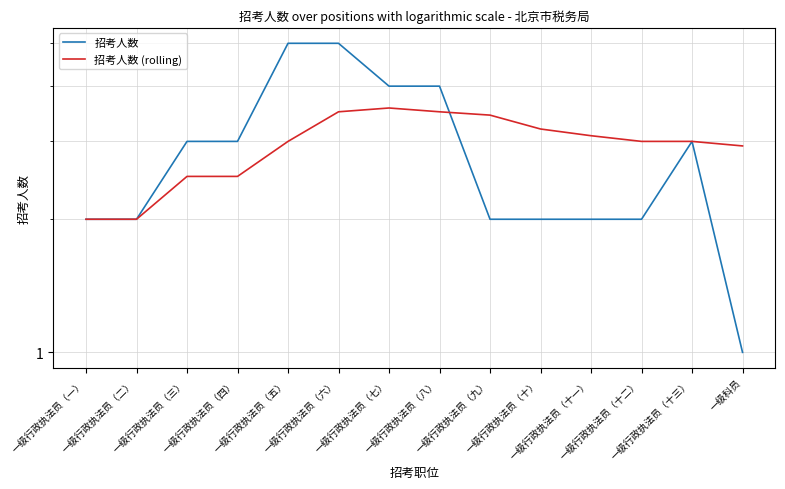

Read the 招考人数 (rolling) value at 一级行政执法员（五）.

3.0